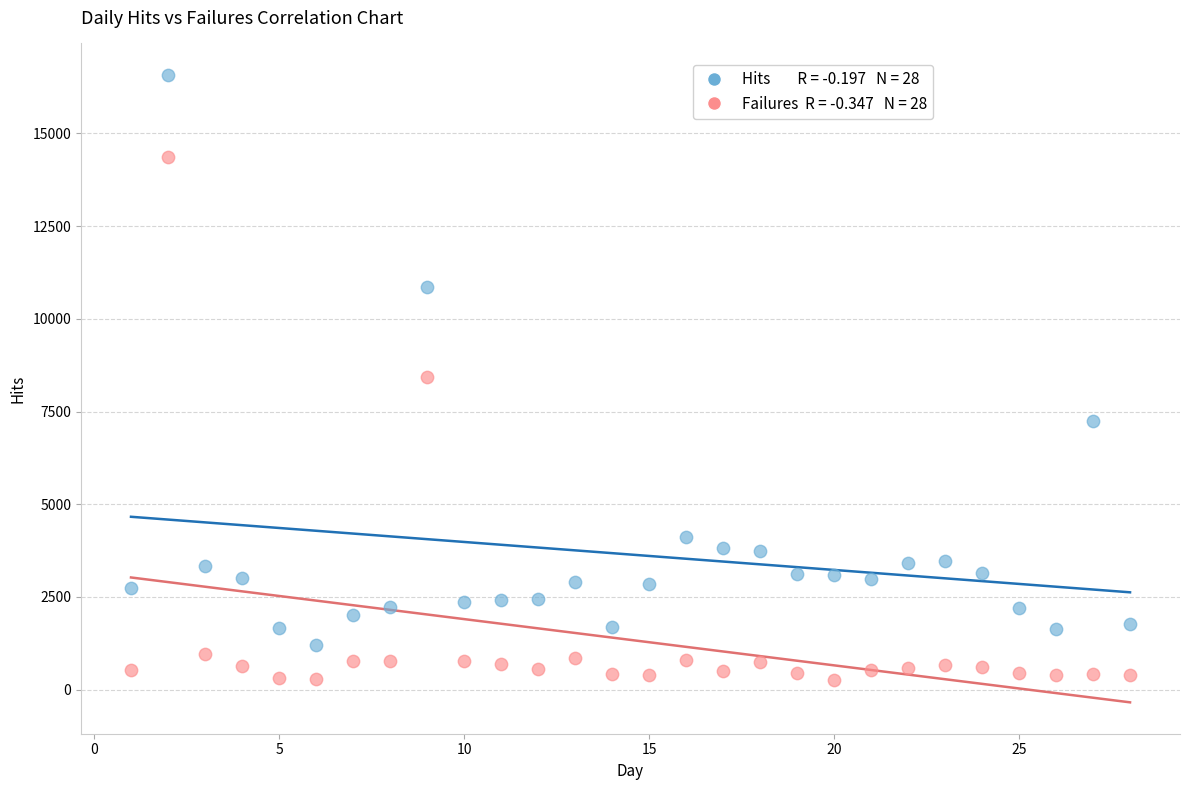

Across all data points, what is the range of X values (max minus min)?

27